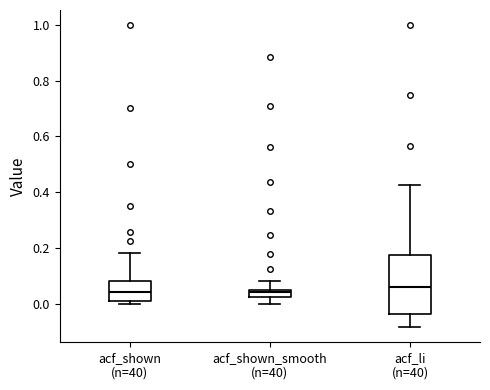

Where is the lower edge of the box for acf_li (n=40) on the y-axis? The values are not printed on the chart, so give them approximately, as read against the axis.

-0.04